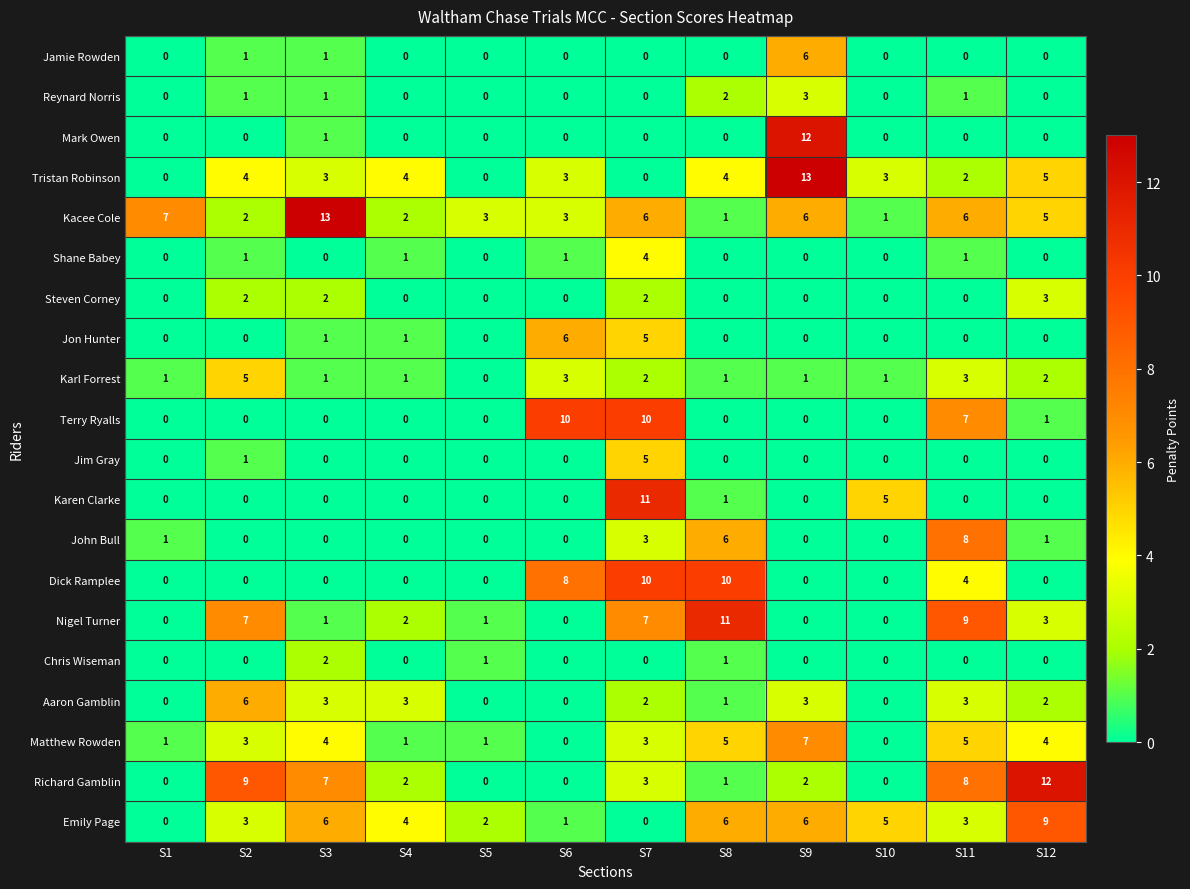

Which series has the largest range (max minus min)?

Tristan Robinson